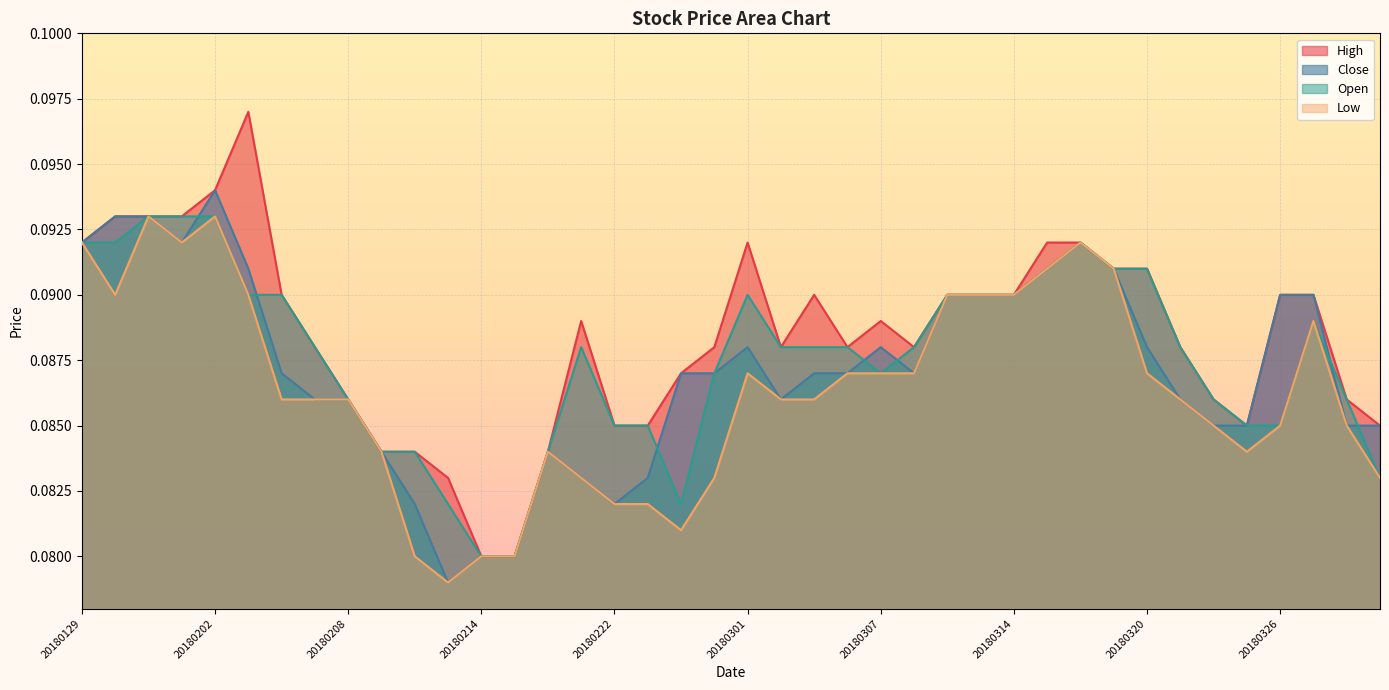

How many Low values are between 0 and 1?

40